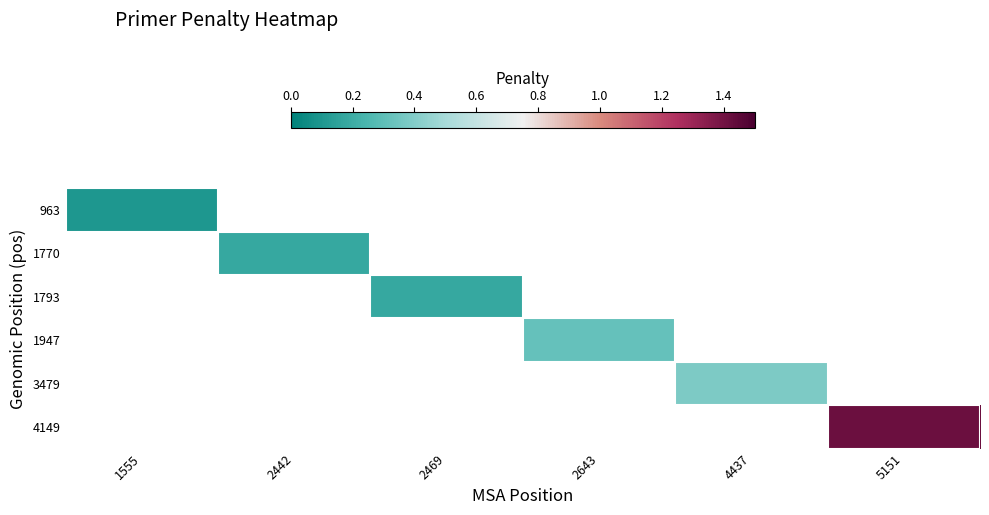

List the series in order of their peak value, lowest first.

963, 1770, 1793, 1947, 3479, 4149